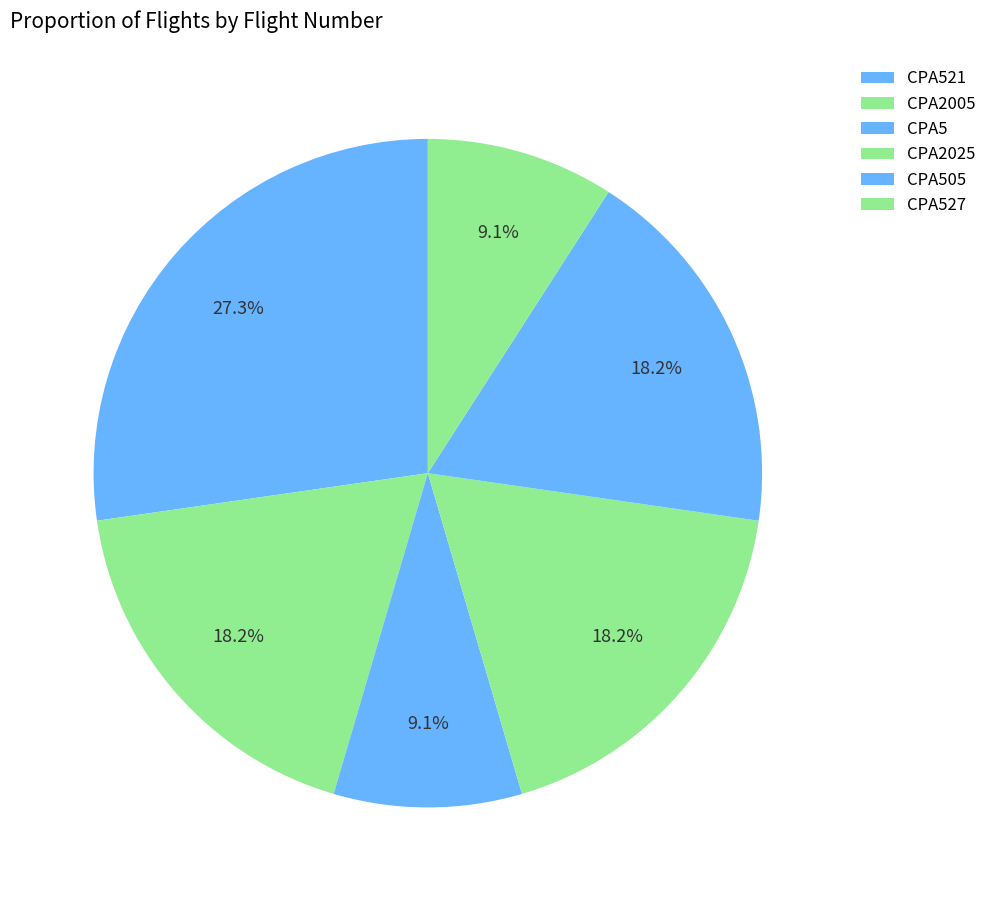

To the nearest percent, what is the average slice percentage?

17%